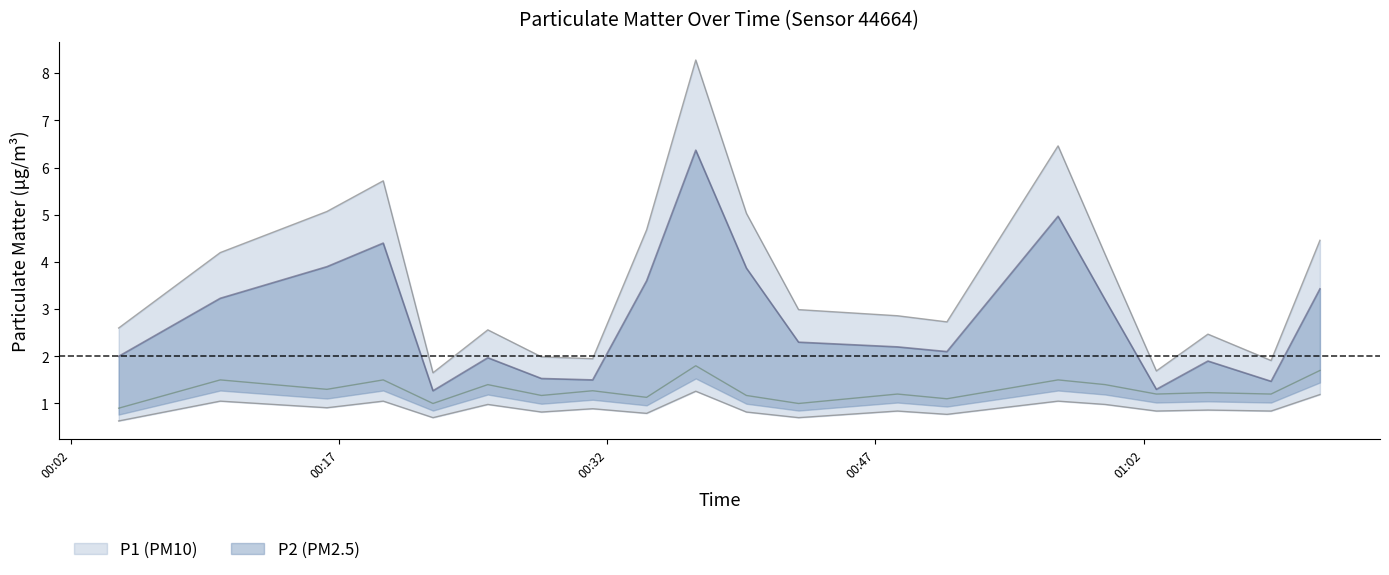

Is the value of P2 at 00:25 greater than the value of P1 at 01:02?

No